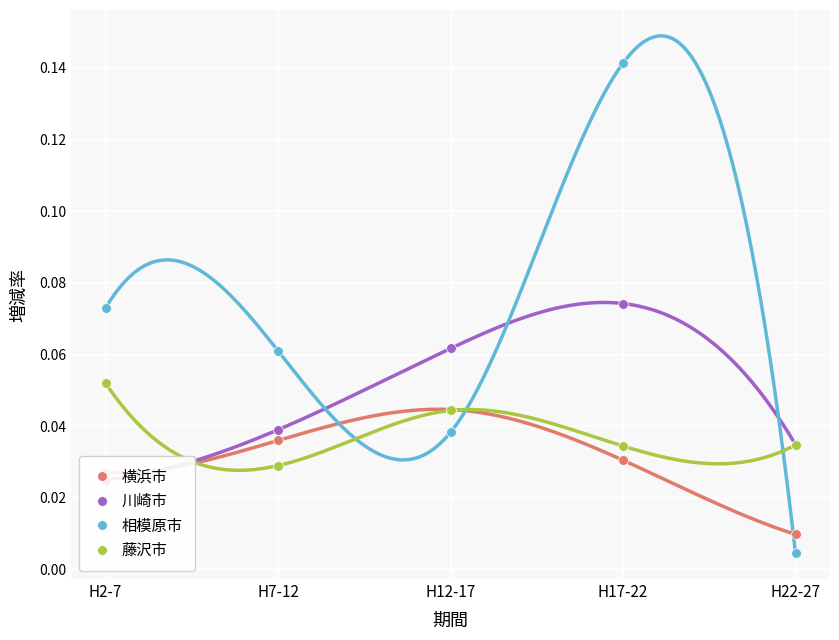

What is the sum of the 相模原市 values at H17-22 and H12-17?

0.2